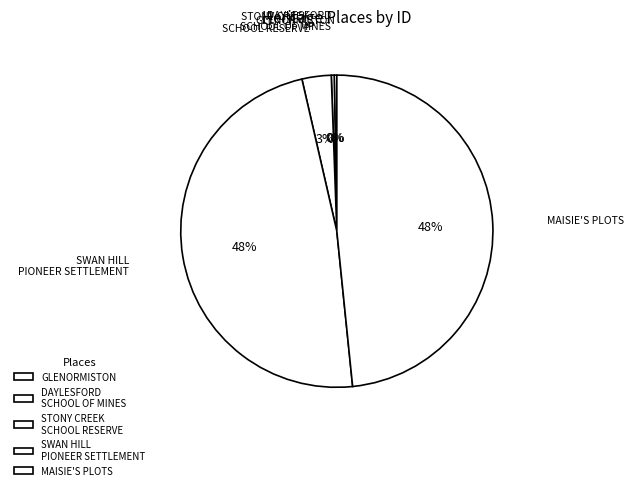

Which has a higher value, MAISIE'S PLOTS or DAYLESFORD SCHOOL OF MINES?

MAISIE'S PLOTS